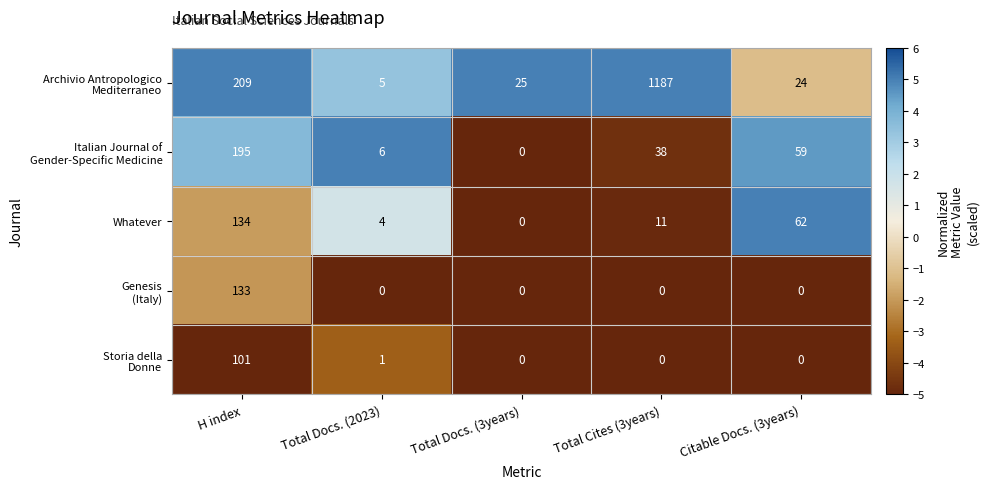

What is the average value of the Whatever series?

42